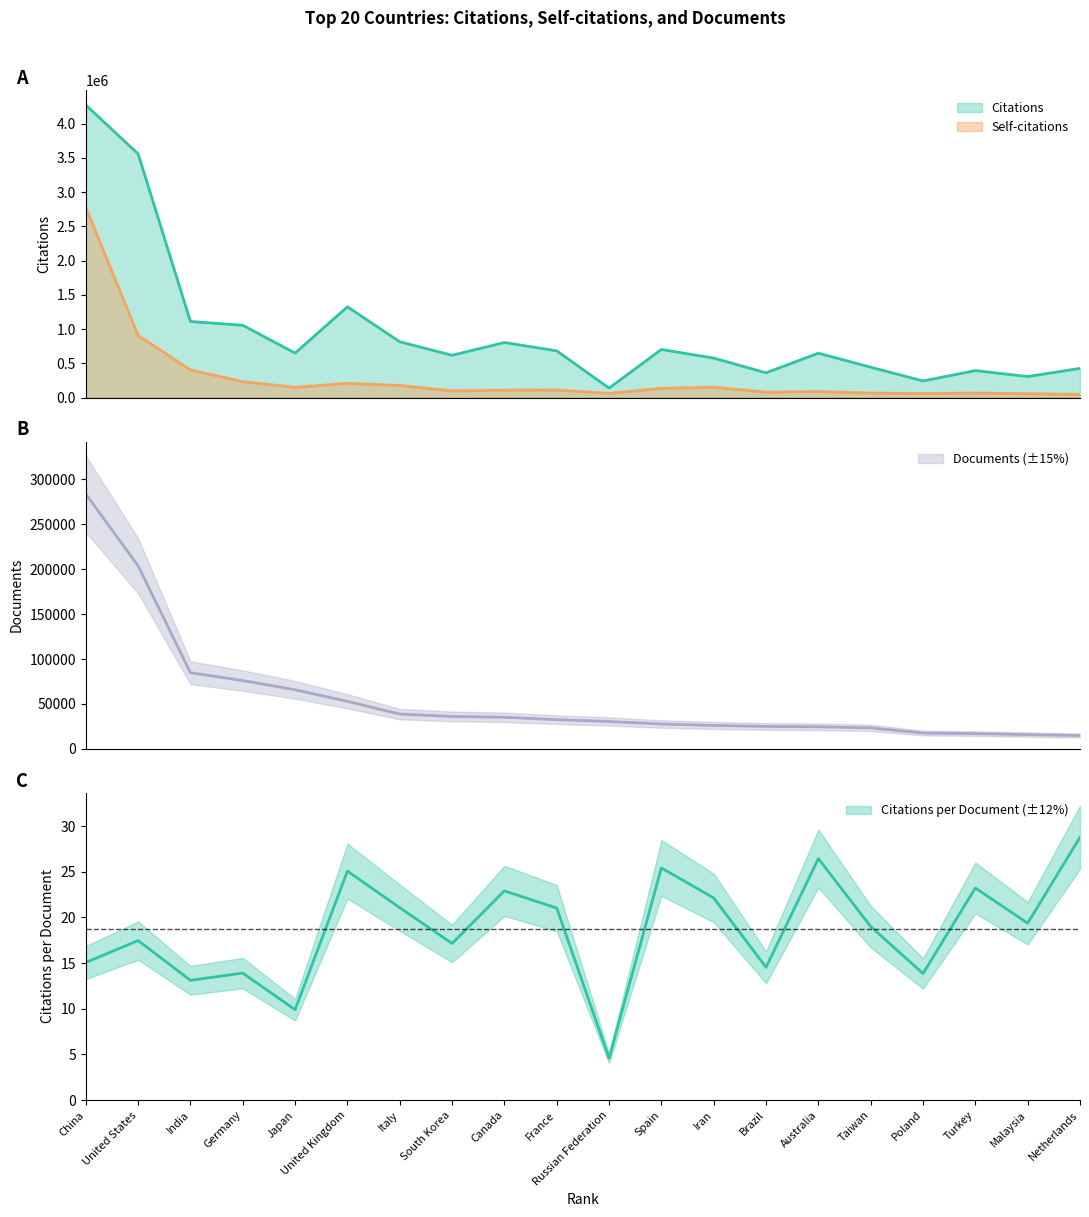

Between Iran and Turkey, which series saw the biggest shift?

Citations